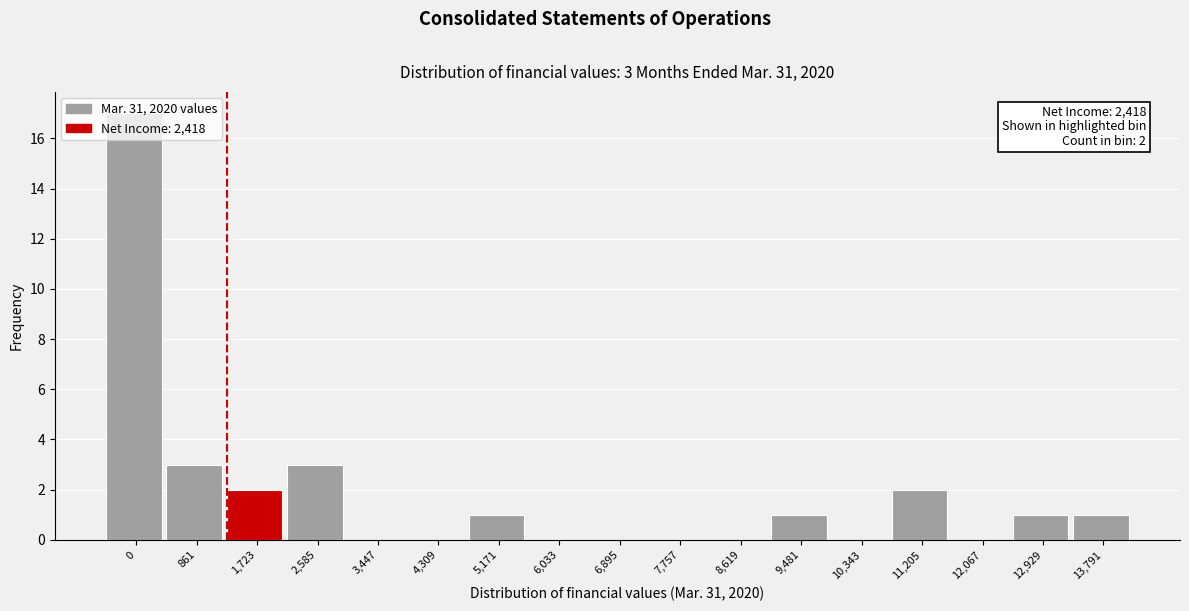

Approximately how many times larger is the value at 11,205 compared to 12,929?

2.0